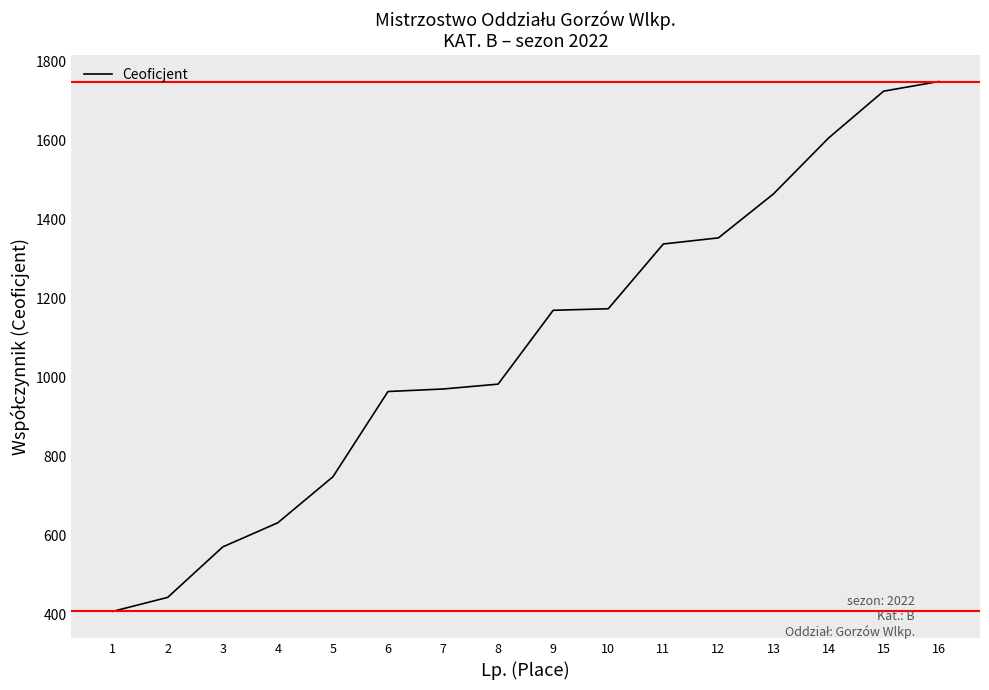

Which has a higher value, 16 or 1?

16